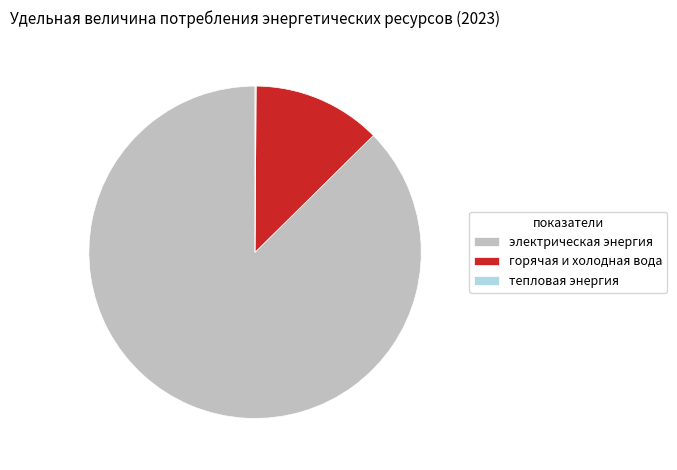

Which slice is the largest?

электрическая энергия